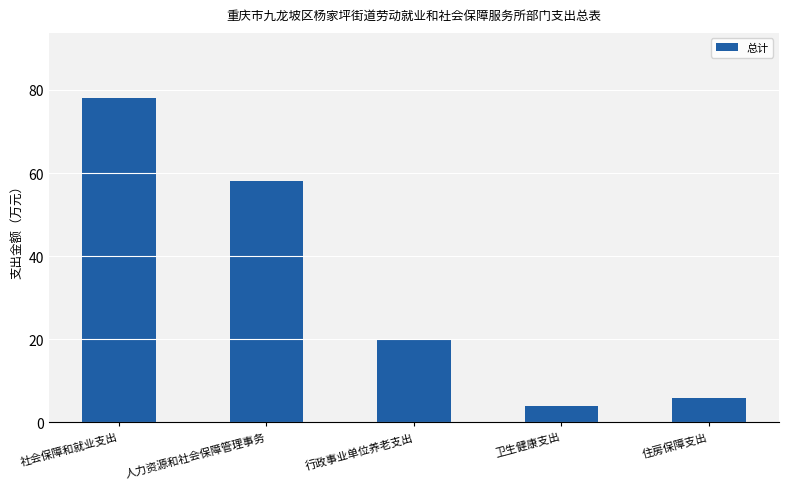

Reading left to right, extract all data points from this chart.

78.1	58.1	20.1	4.0	5.8